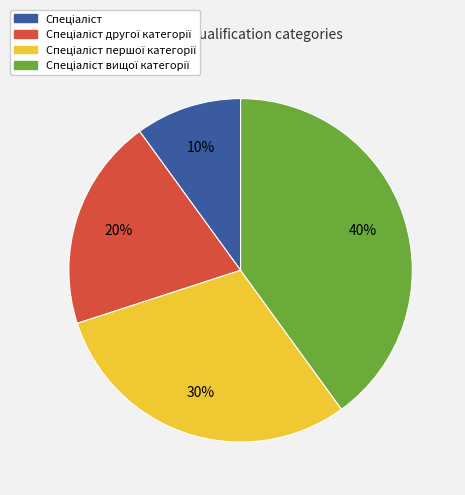

Is there a majority slice in this chart?

No